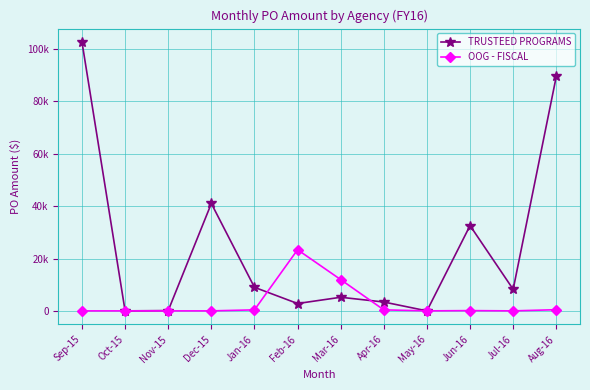

Reading left to right, list all the values displayed in this chart.

TRUSTEED PROGRAMS: Sep-15=102717.9	Oct-15=0.0	Nov-15=115.6	Dec-15=41032.4	Jan-16=9002.6	Feb-16=2807.2	Mar-16=5200.0	Apr-16=3385.2	May-16=0.0	Jun-16=32590.0	Jul-16=8230.0	Aug-16=89570.1
OOG - FISCAL: Sep-15=0.0	Oct-15=0.0	Nov-15=0.0	Dec-15=0.0	Jan-16=385.2	Feb-16=23362.1	Mar-16=11950.0	Apr-16=385.2	May-16=0.0	Jun-16=100.0	Jul-16=0.0	Aug-16=446.0